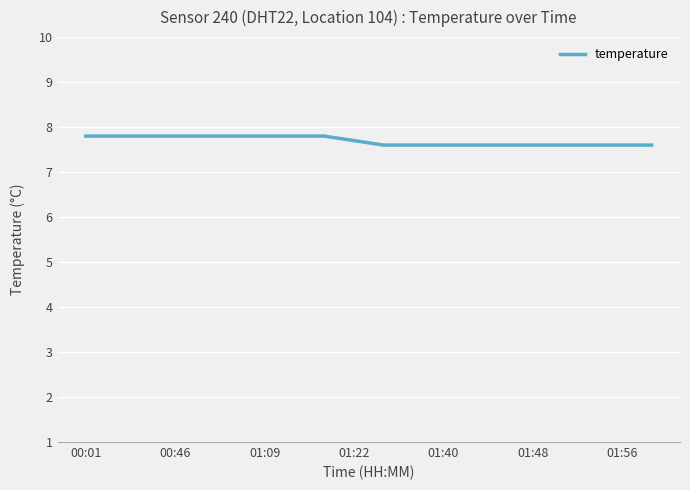

What is the minimum value shown in the chart?

7.6